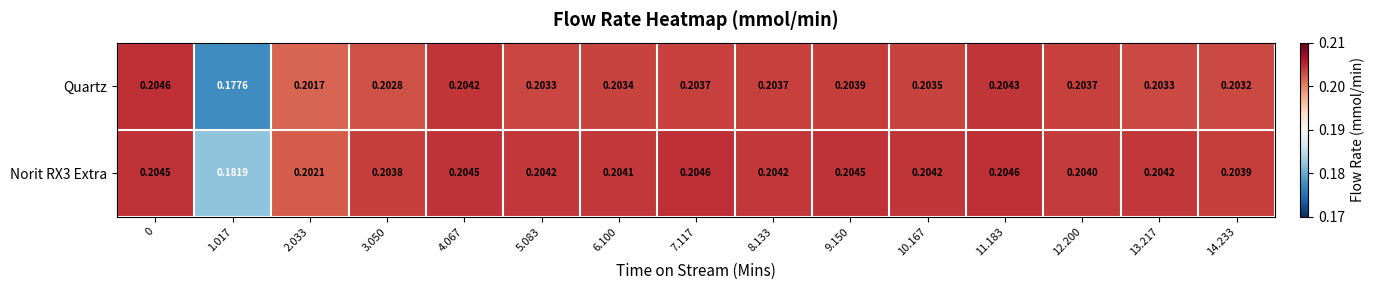

Is the value of Norit RX3 Extra at 6.100 greater than the value of Quartz at 9.150?

Yes